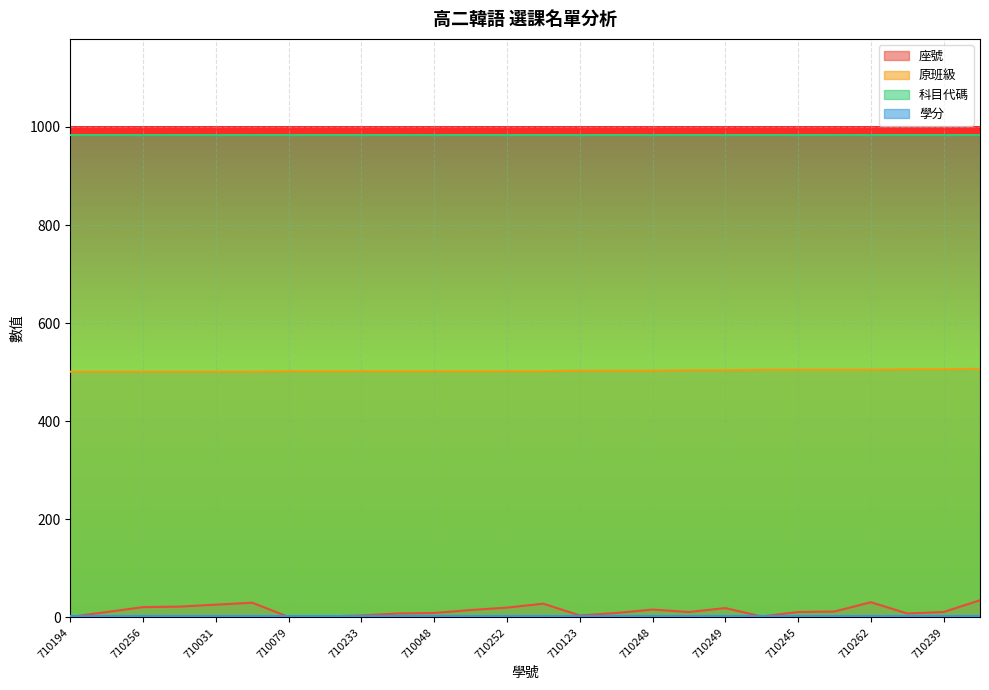

What is the difference between the maximum and second lowest values in the 座號 series?

34